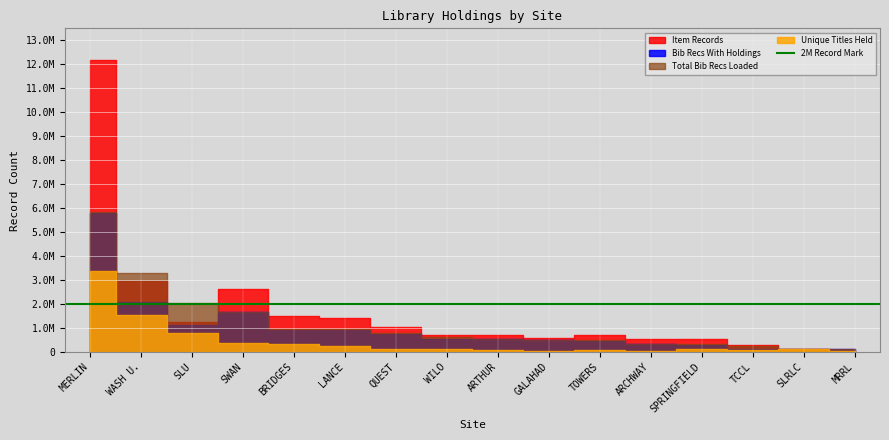

Rank the categories by Bib Recs With Holdings value from highest to lowest.

MERLIN, WASH U., SWAN, SLU, LANCE, BRIDGES, QUEST, ARTHUR, WILO, GALAHAD, TOWERS, ARCHWAY, SPRINGFIELD, TCCL, SLRLC, MRRL